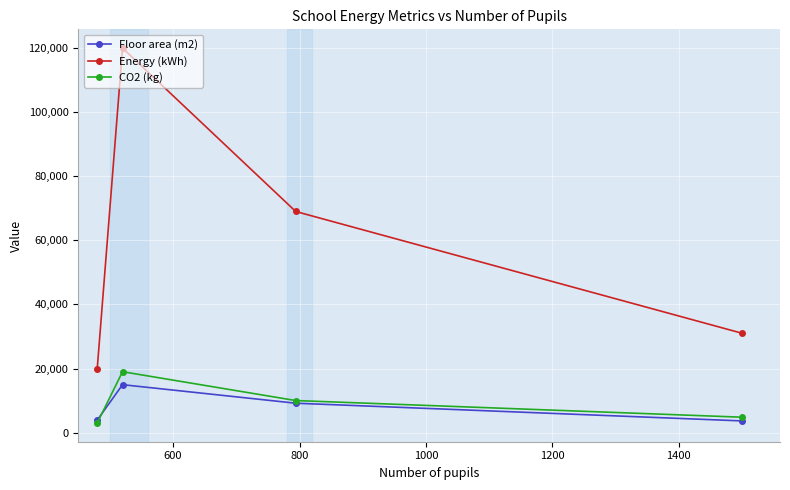

Which series has the largest total across all categories?

Energy (kWh)